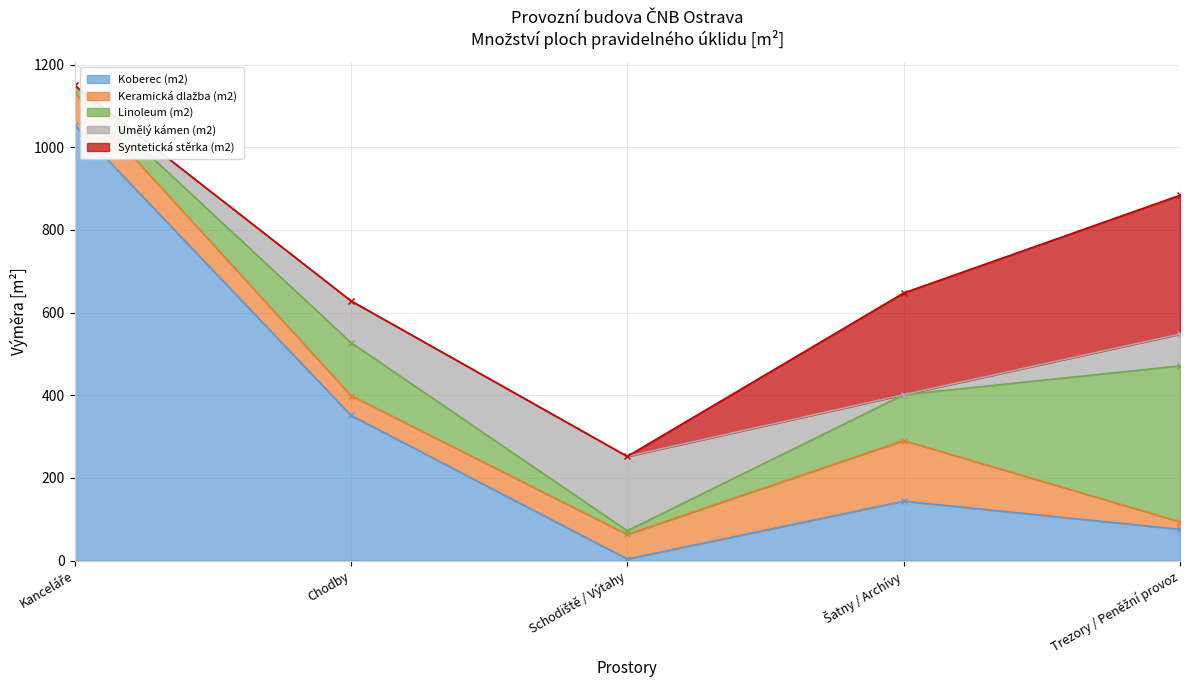

What is the total value across all series at Trezory / Peněžní provoz?

883.7